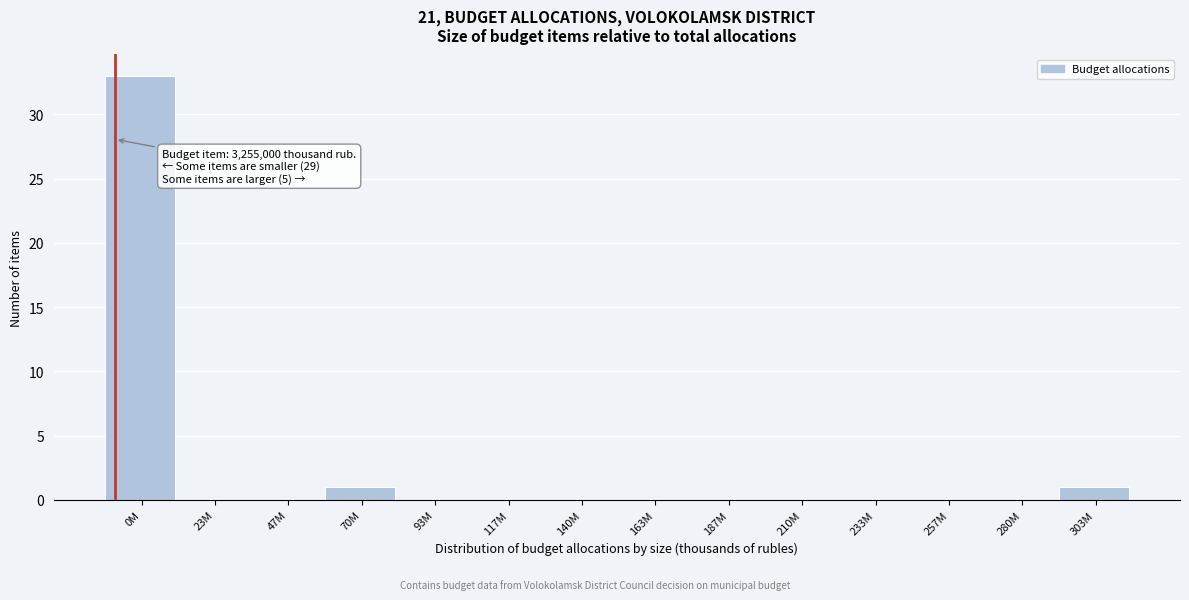

Reading left to right, extract all data points from this chart.

0M=33	23M=0	47M=0	70M=1	93M=0	117M=0	140M=0	163M=0	187M=0	210M=0	233M=0	257M=0	280M=0	303M=1